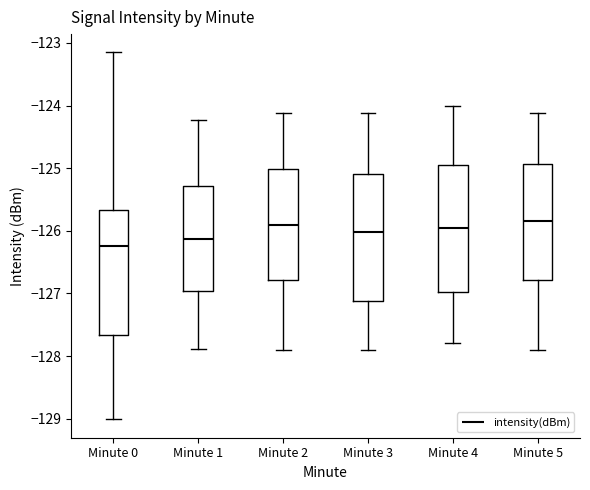

Reading left to right, read every box against the y-axis: the position of its median line, the range the box covers, and the ends of its whiskers. The values are not printed on the chart, so give them approximately, as read against the axis.

Minute 0: median -126.2, box -127.7 to -125.7, whiskers -129.0 to -123.2
Minute 1: median -126.1, box -127.0 to -125.3, whiskers -127.9 to -124.2
Minute 2: median -125.9, box -126.8 to -125.0, whiskers -127.9 to -124.1
Minute 3: median -126.0, box -127.1 to -125.1, whiskers -127.9 to -124.1
Minute 4: median -126.0, box -127.0 to -125.0, whiskers -127.8 to -124.0
Minute 5: median -125.8, box -126.8 to -124.9, whiskers -127.9 to -124.1